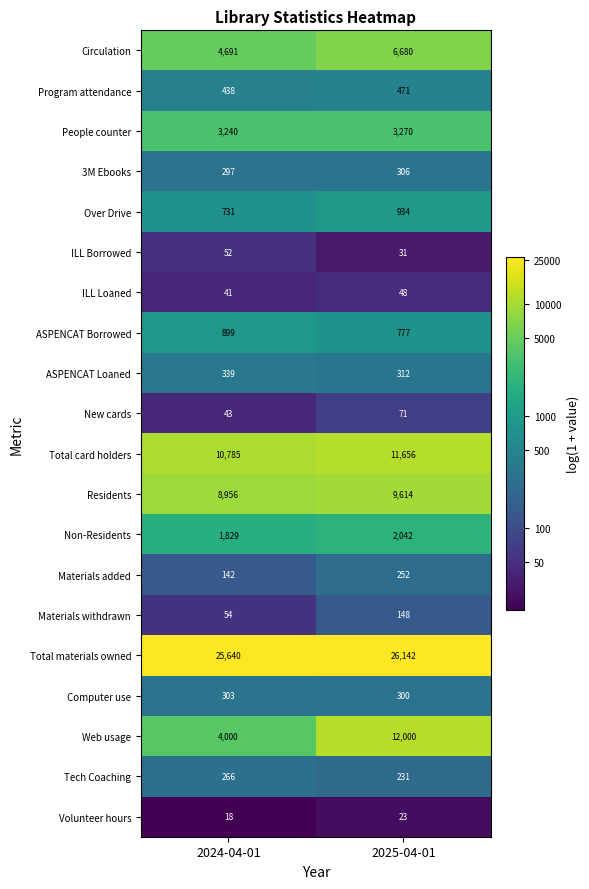

Is the value of New cards at 2024-04-01 greater than the value of 3M Ebooks at 2024-04-01?

No